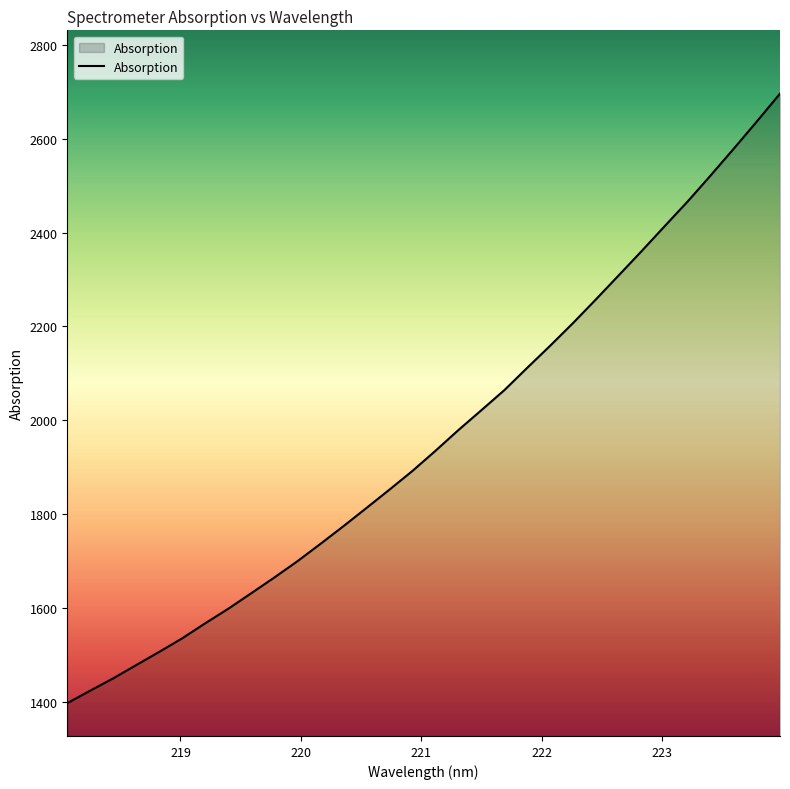

What is the maximum value shown in the chart?

2695.9